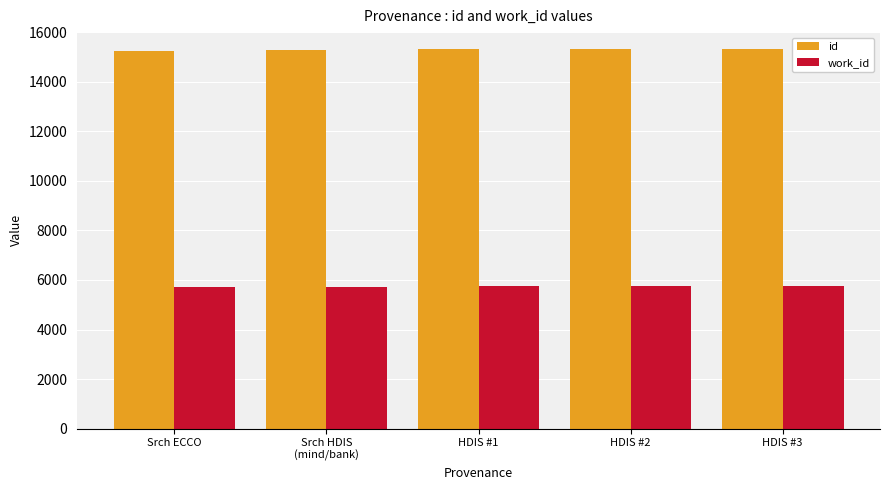

What is the difference between the work_id values at Srch ECCO and Srch HDIS
(mind/bank)?

21